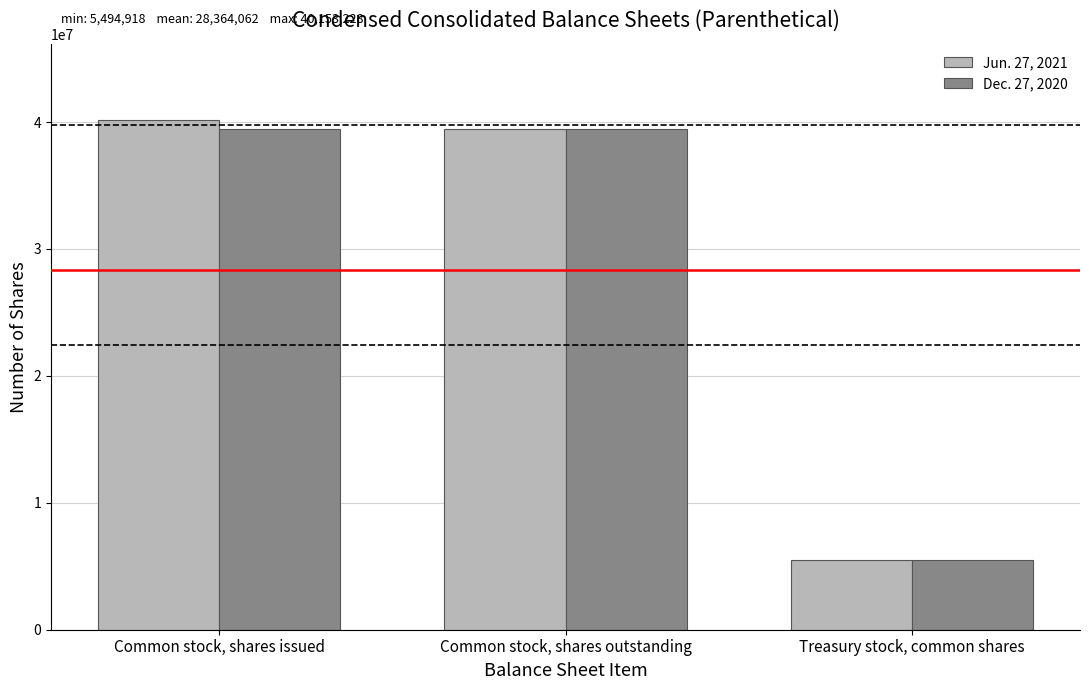

What is the sum of all Jun. 27, 2021 values?

85092186